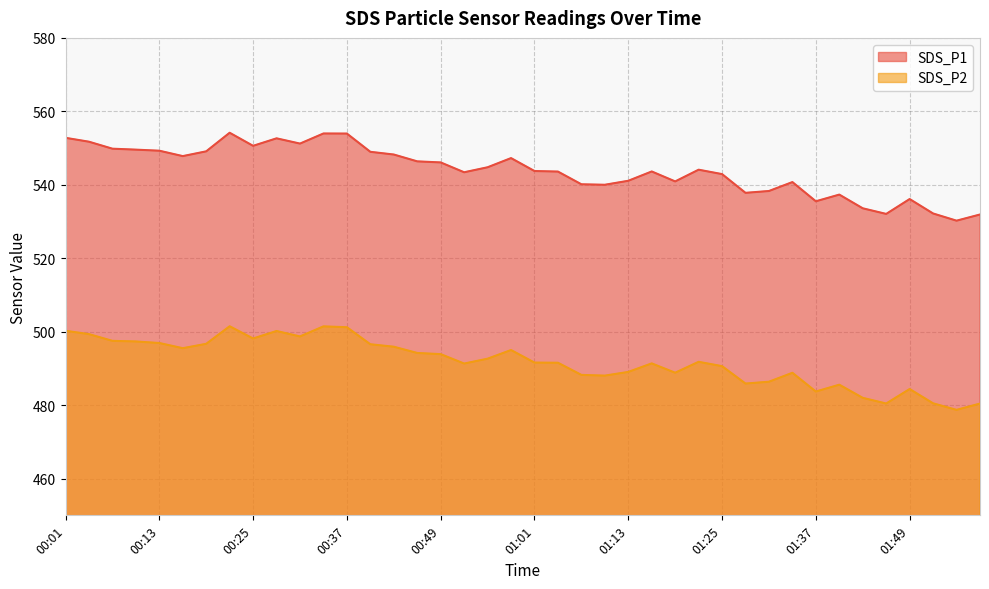

List the labels in order of SDS_P1 value, largest first.

00:22, 00:34, 00:37, 00:01, 00:28, 00:04, 00:31, 00:25, 00:07, 00:10, 00:13, 00:19, 00:40, 00:43, 00:16, 00:58, 00:46, 00:49, 00:55, 01:22, 01:01, 01:16, 01:04, 00:52, 01:25, 01:13, 01:19, 01:34, 01:07, 01:10, 01:31, 01:28, 01:40, 01:49, 01:37, 01:43, 01:52, 01:46, 01:58, 01:55